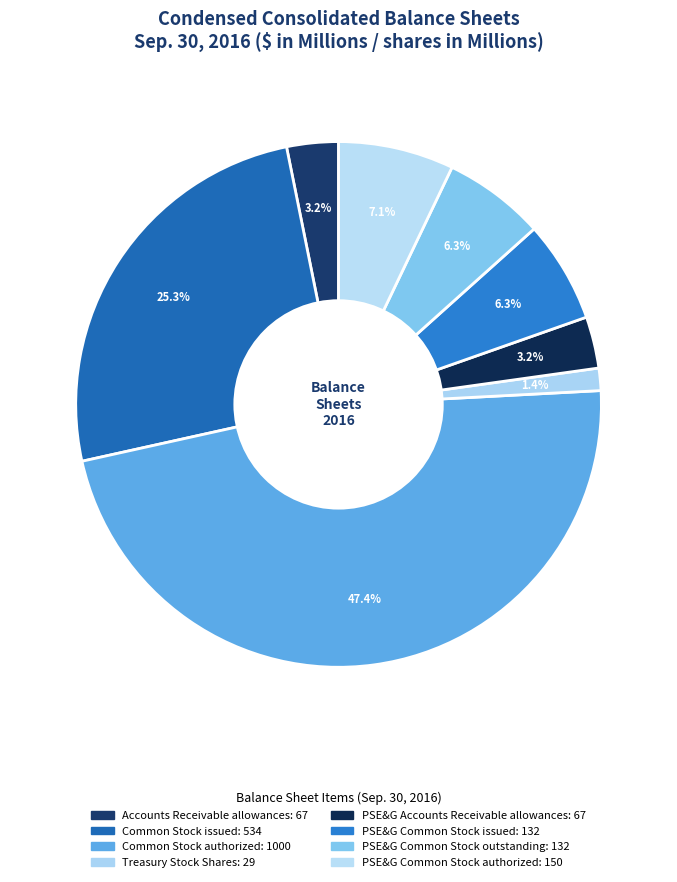

How many slices are in this pie chart?

8